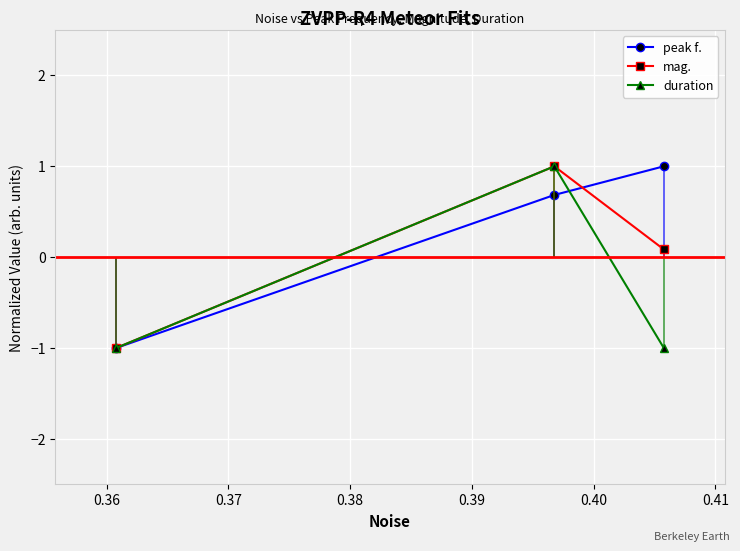

What is the value of the peak f. point at the 2nd from the left?

0.7